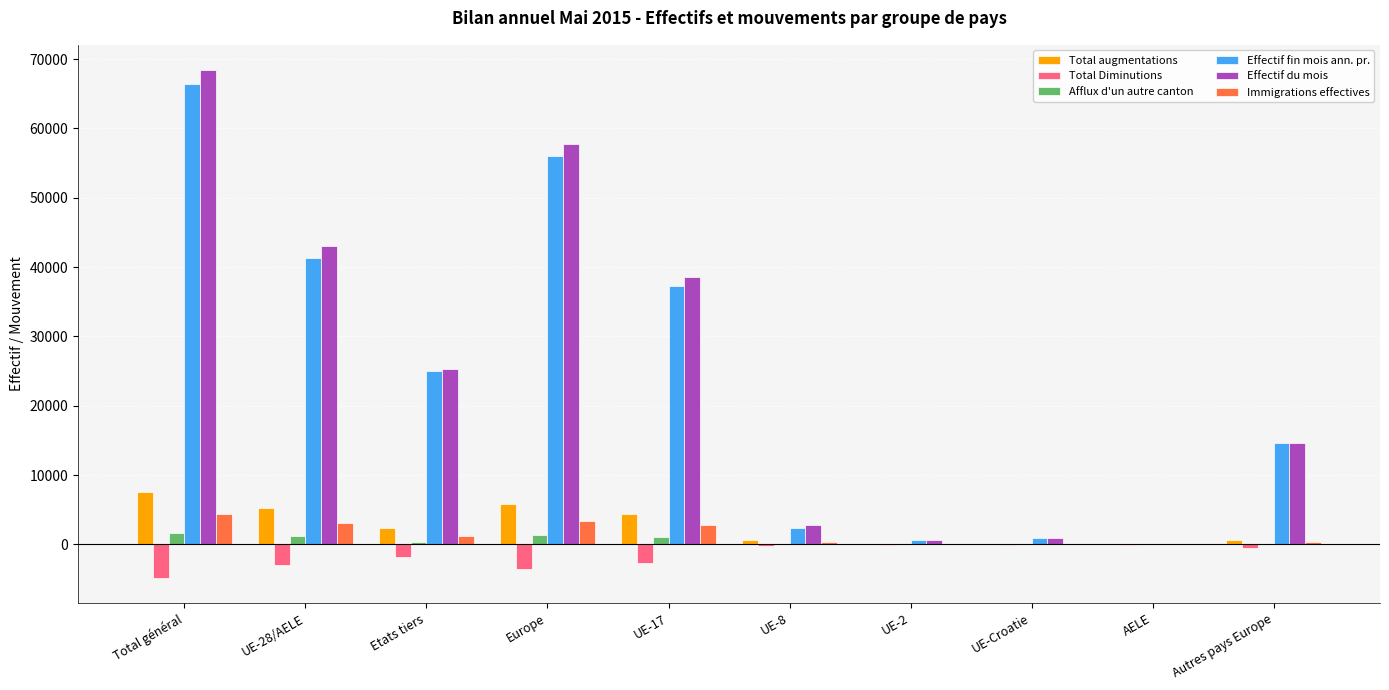

What is the greatest value displayed?

68402